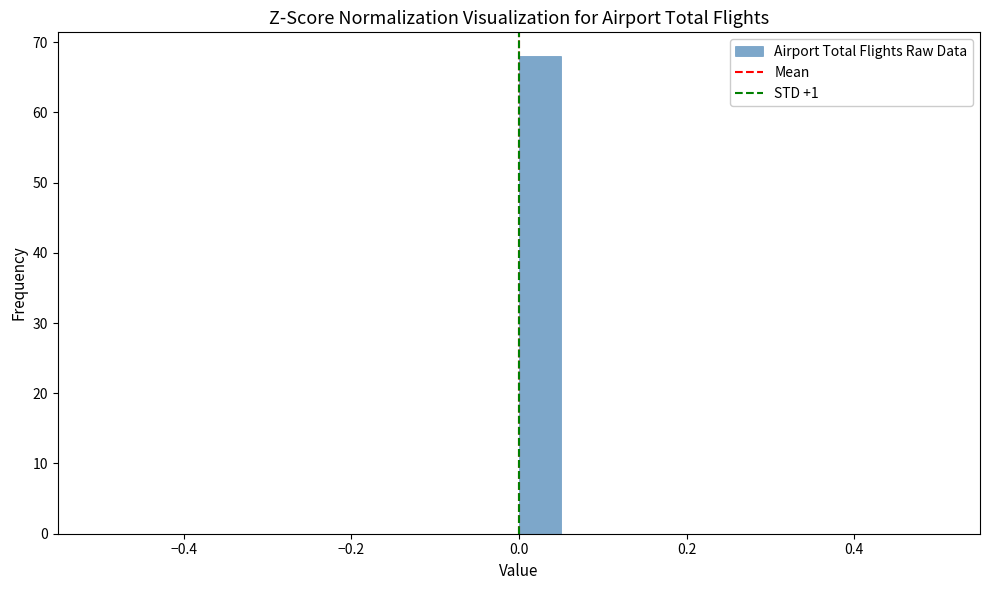

Around what value on the x-axis is the tallest bar? Give the approximate position of its centre, as read against the axis.

0.02